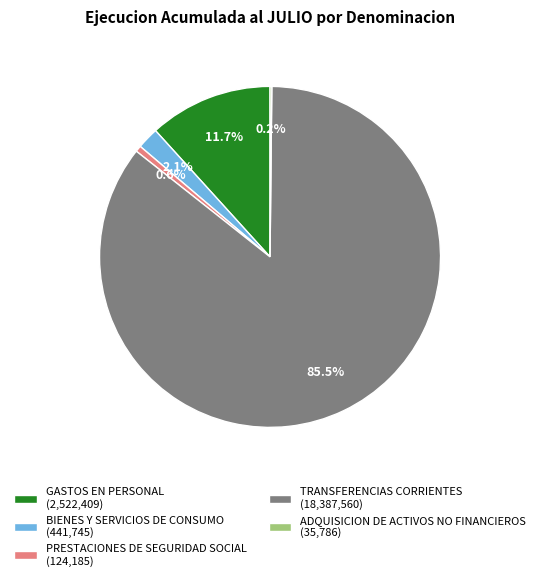

Is the sum of GASTOS EN PERSONAL (2,522,409) and PRESTACIONES DE SEGURIDAD SOCIAL (124,185) greater than half?

No